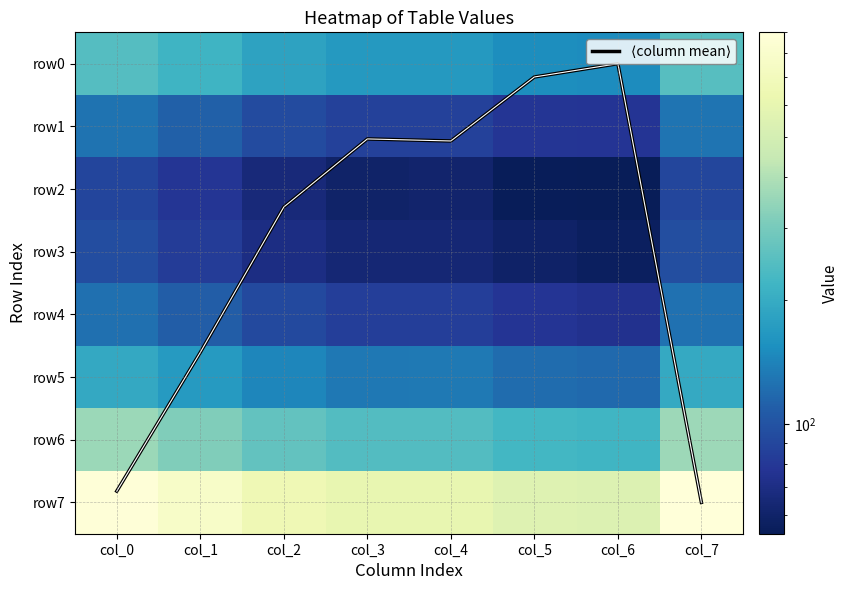

The row5 series shows 59.9 at col_2. True or false?

False